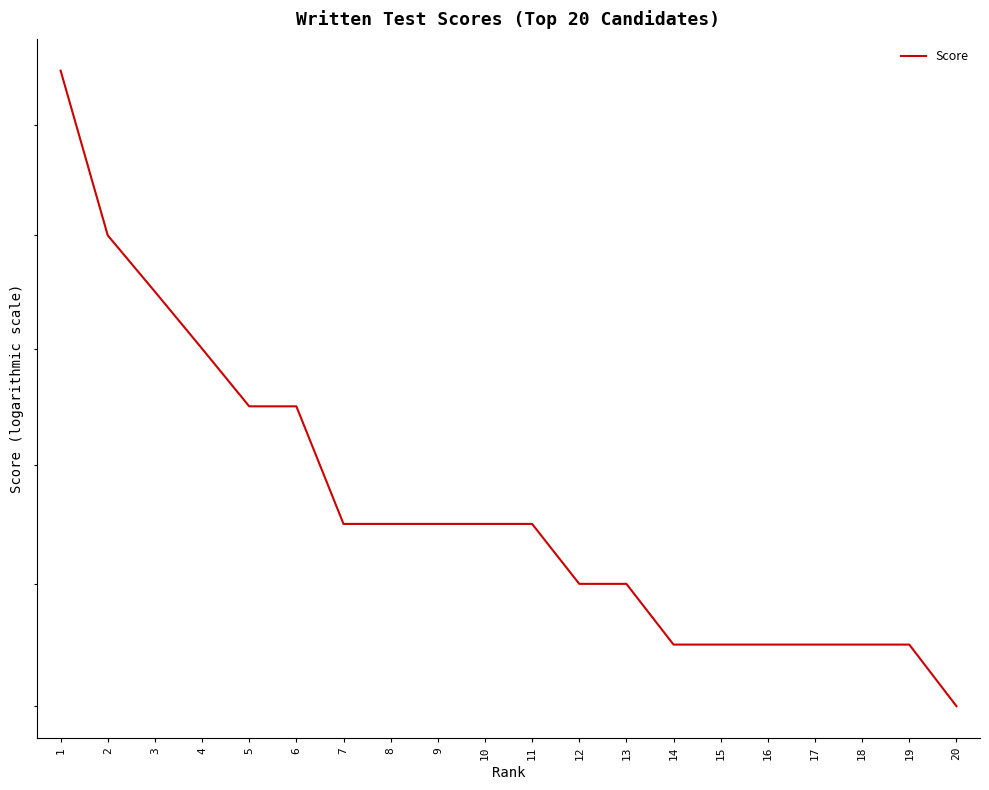

What is the value of the 6th point from the left?

79